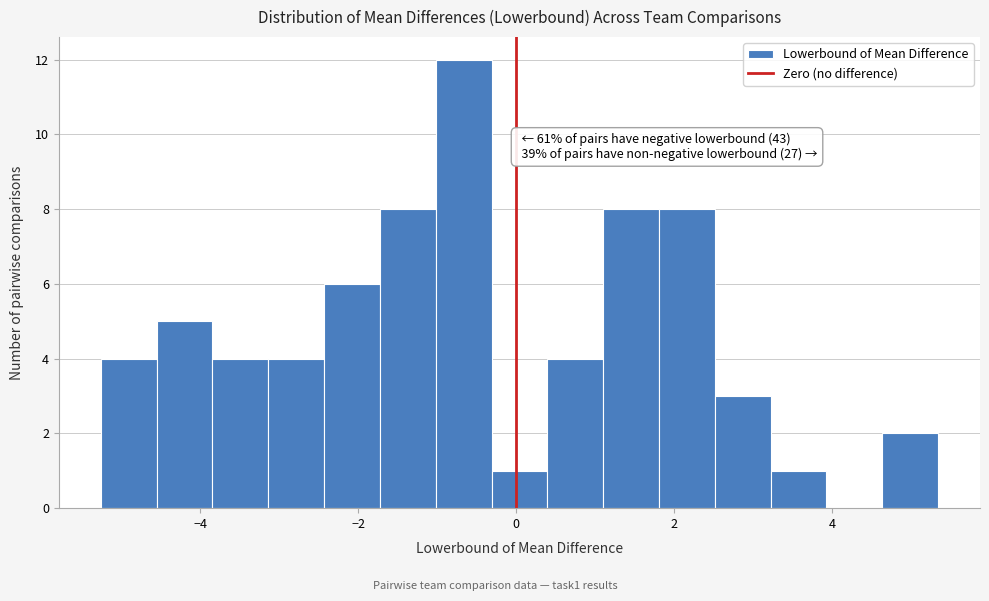

Around what value on the x-axis is the tallest bar? Give the approximate position of its centre, as read against the axis.

-0.6